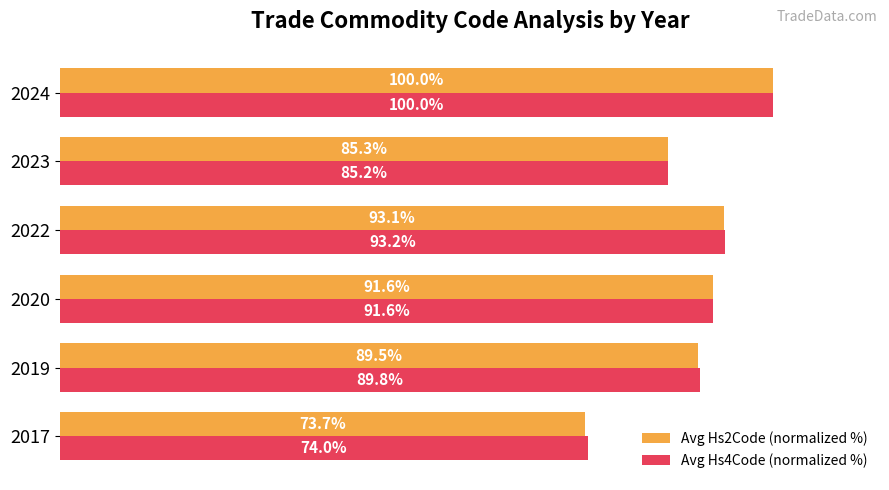

Rank the series by their average value, from lowest to highest.

Avg Hs2Code (normalized %), Avg Hs4Code (normalized %)